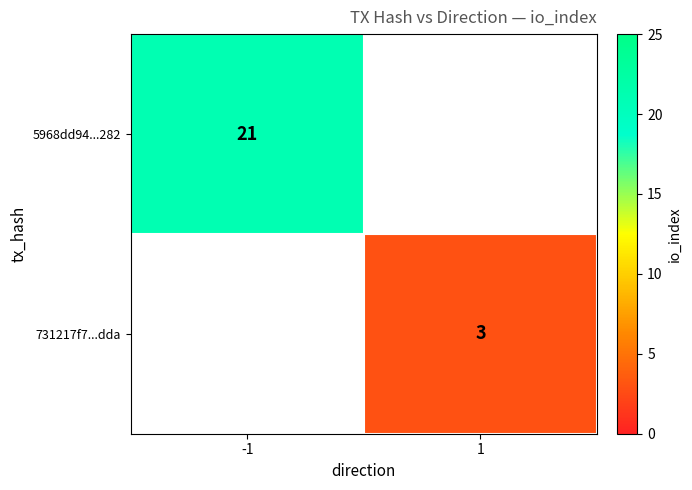

True or false: 5968dd94...282 has a value of 21 at -1.

True